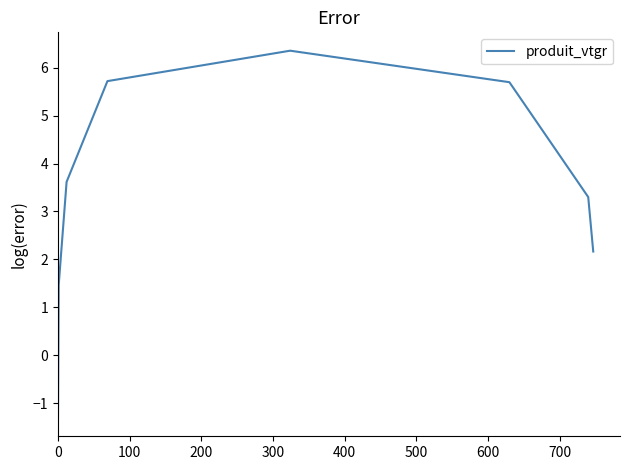

How many interior local peaks (higher than both neighbors) does the data have?

1